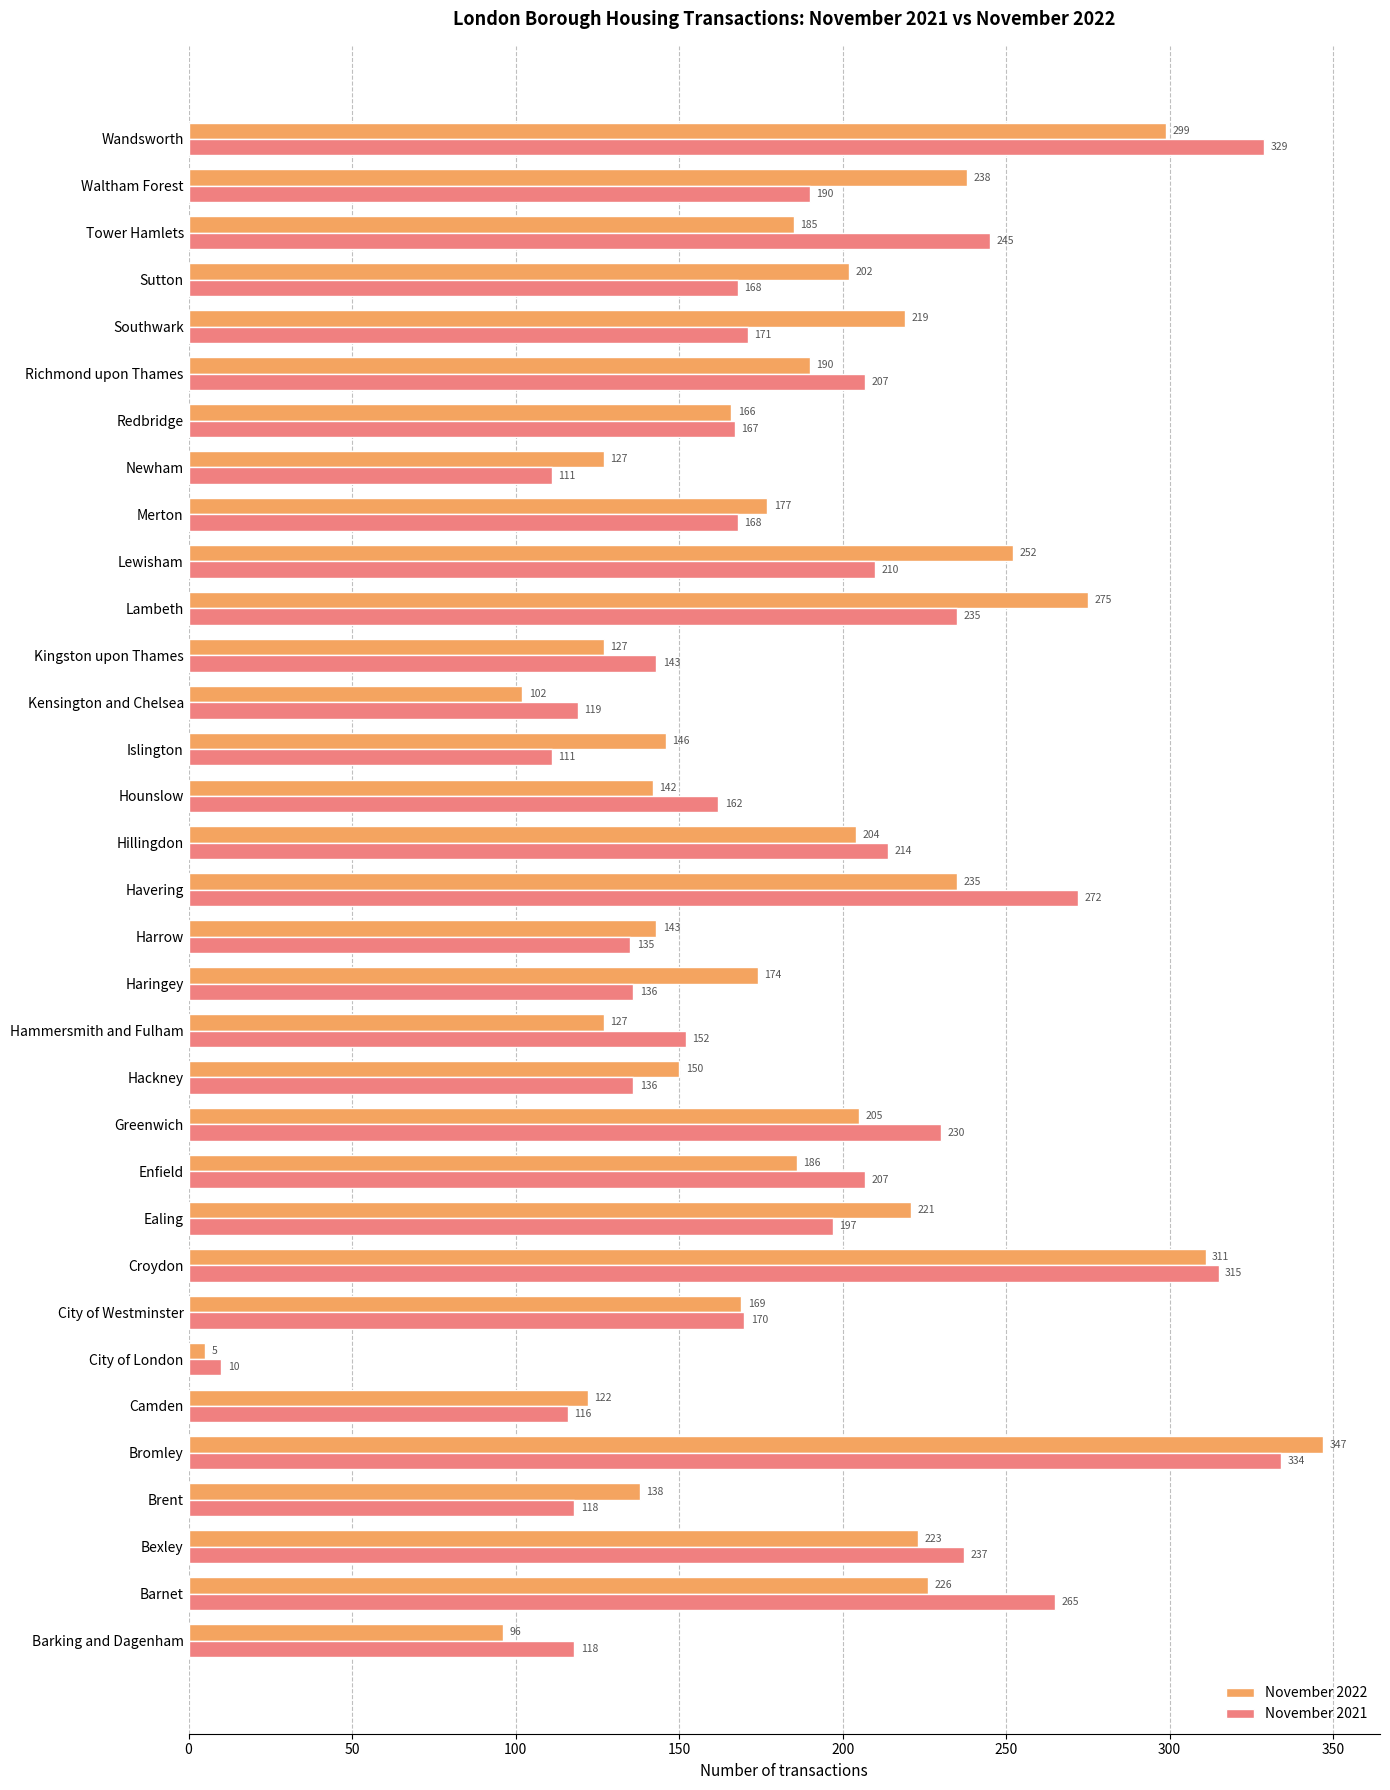

How many data points in November 2021 are less than 170?

16